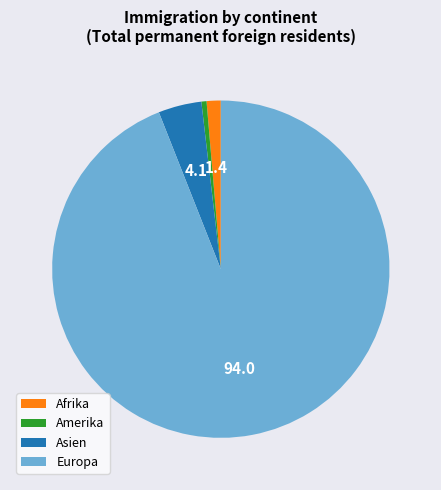

Is Europa the majority of the pie?

Yes